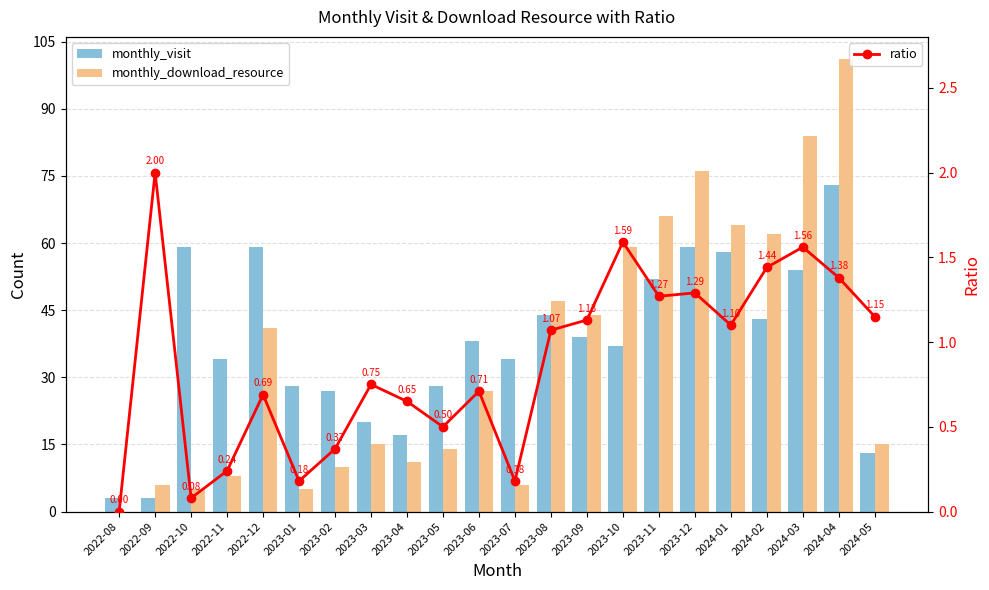

At which category does the chart reach its peak across all series?

2024-04